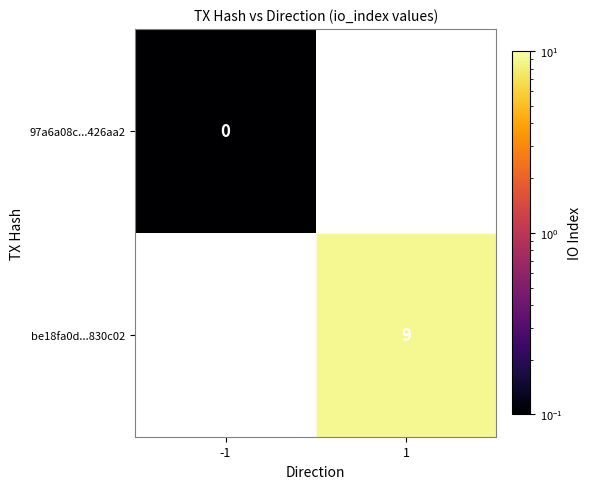

What is the minimum value shown in the chart?

0.1